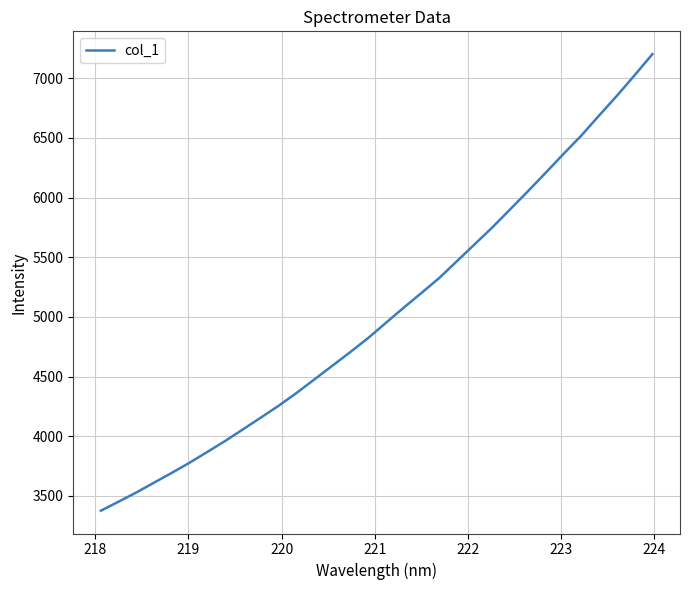

What is the greatest value displayed?

7202.4